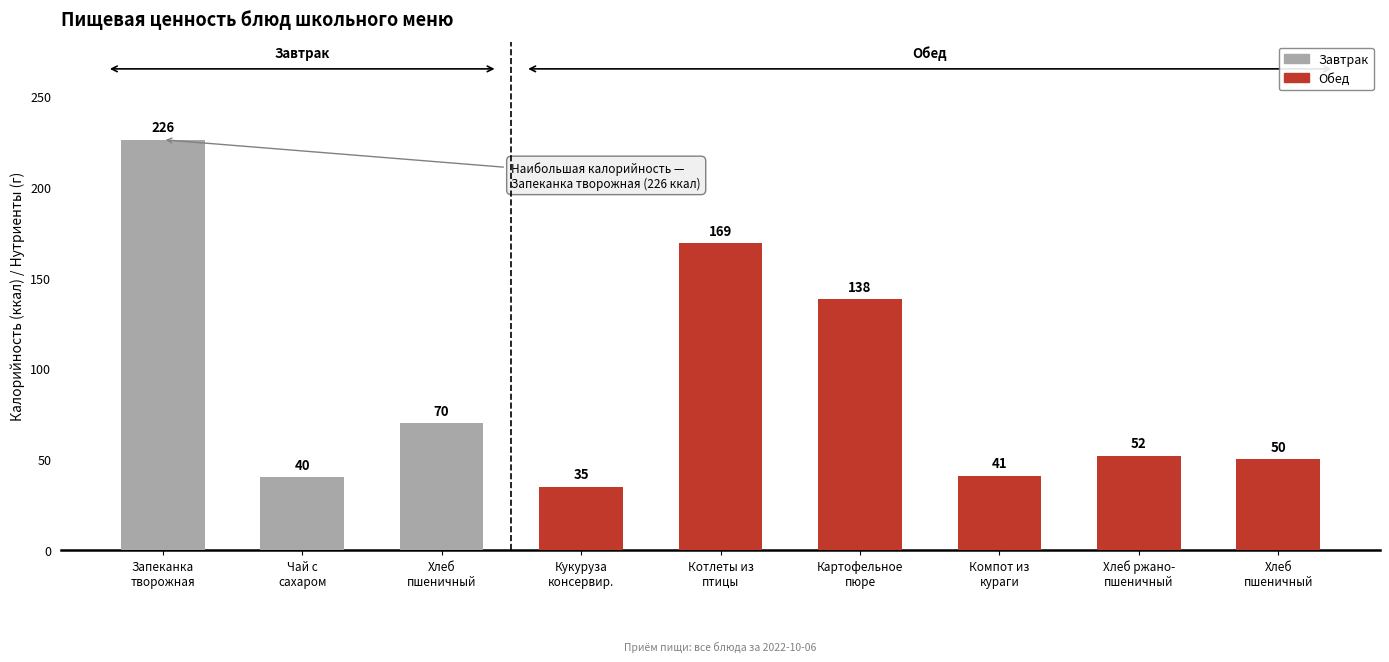

How many series are shown in this chart?

1